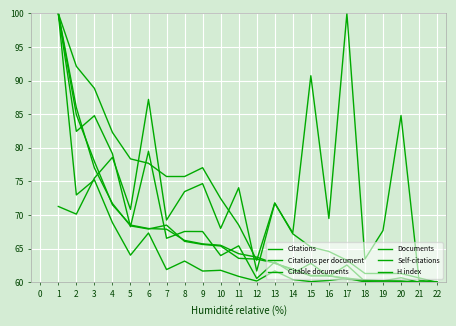

True or false: Self-citations has a value of 84.2 at 21.

False